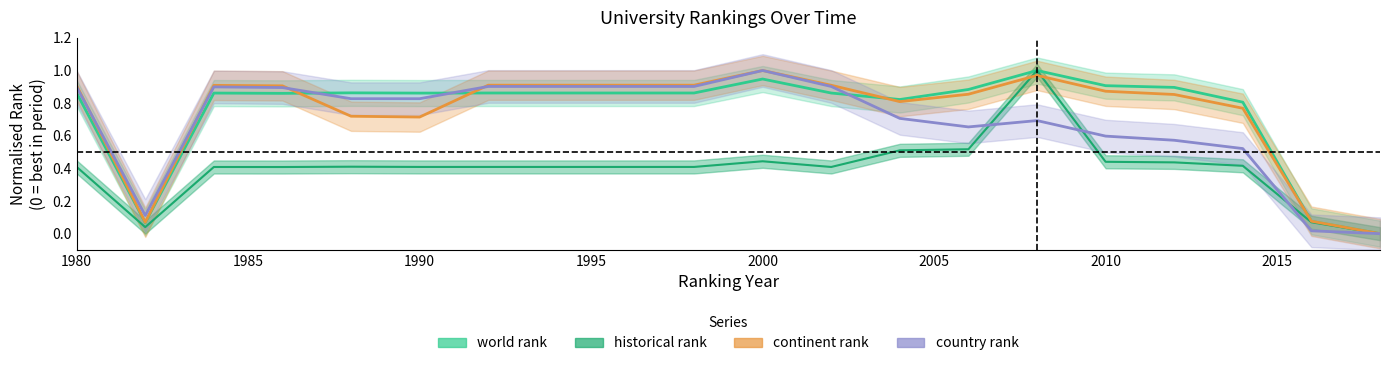

What is the value of the world rank point at the 3rd from the left?

0.9